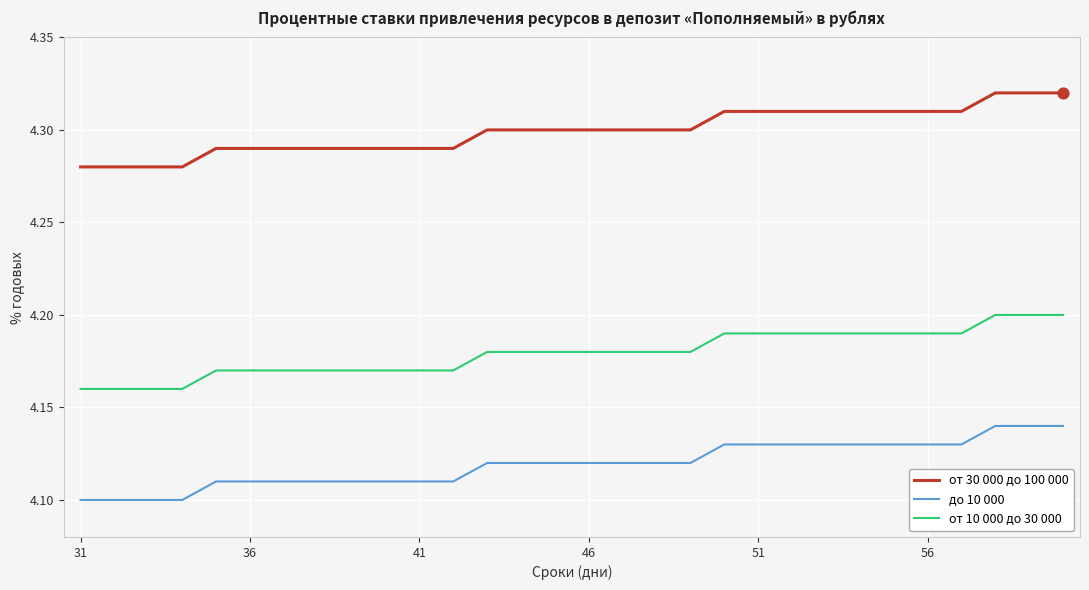

Which series has the largest total across all categories?

от 30 000 до 100 000